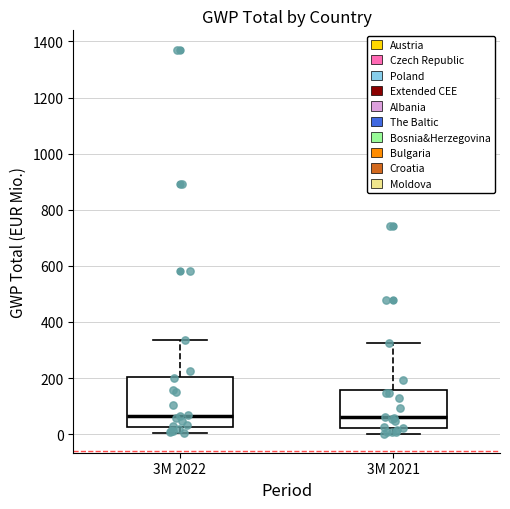

Reading left to right, transcribe this box plot: for each box, give where its median line is, the range the box spans, and where its two whiskers end, as read against the y-axis. The values are not printed on the chart, so give them approximately, as read against the axis.

3M 2022: median 60, box 20 to 200, whiskers 0 to 340
3M 2021: median 60, box 20 to 160, whiskers 0 to 320